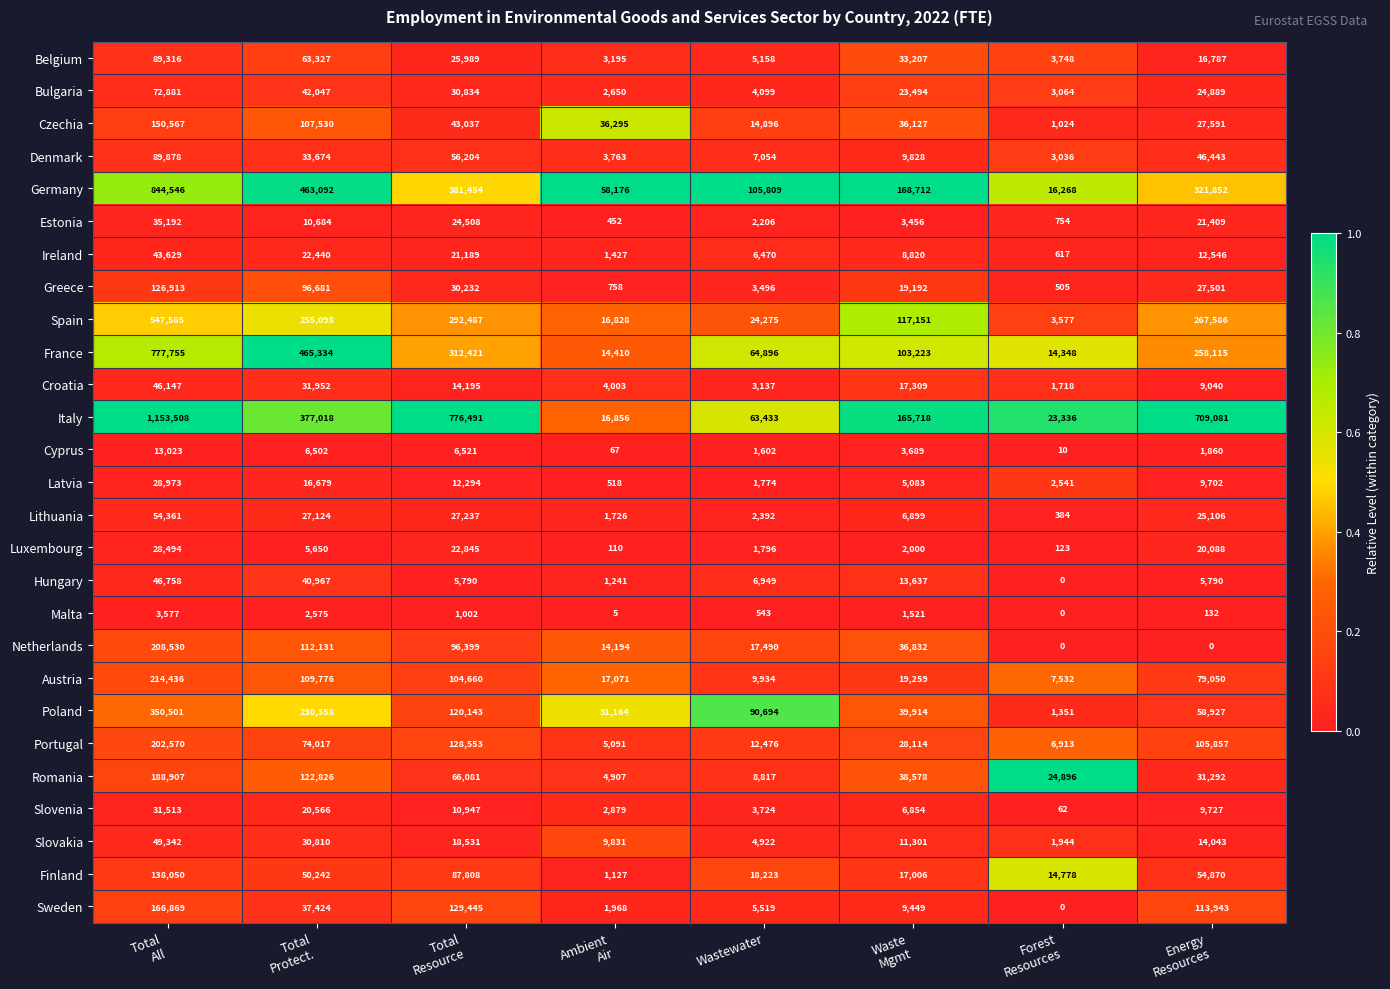

At which category is the sum across all series the highest?

Total
All